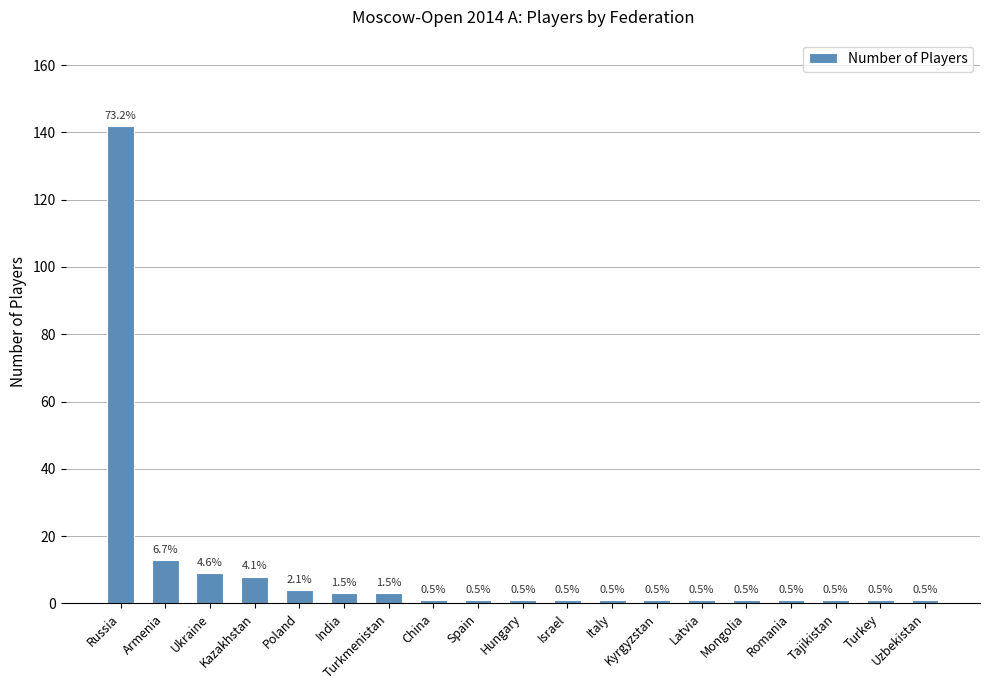

Are the bars horizontal?

No